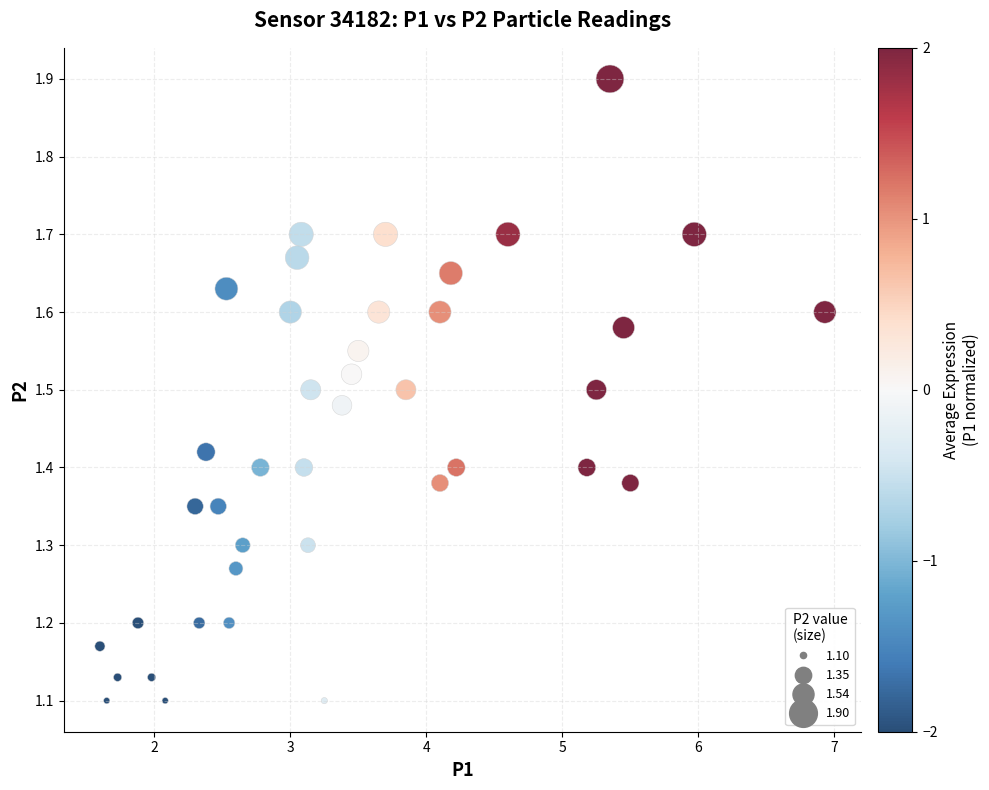

What is the range of X values (max minus min)?

5.3